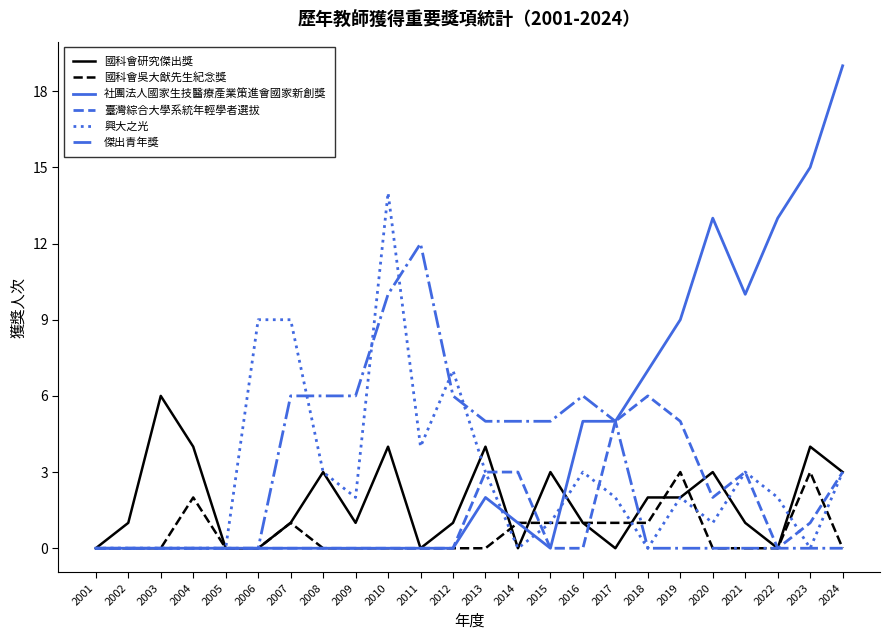

What is the maximum value shown in the chart?

19